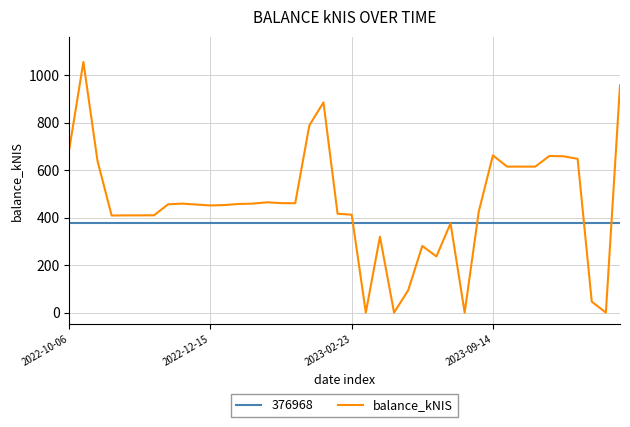

What is the highest value of the balance_kNIS series?

1055.7